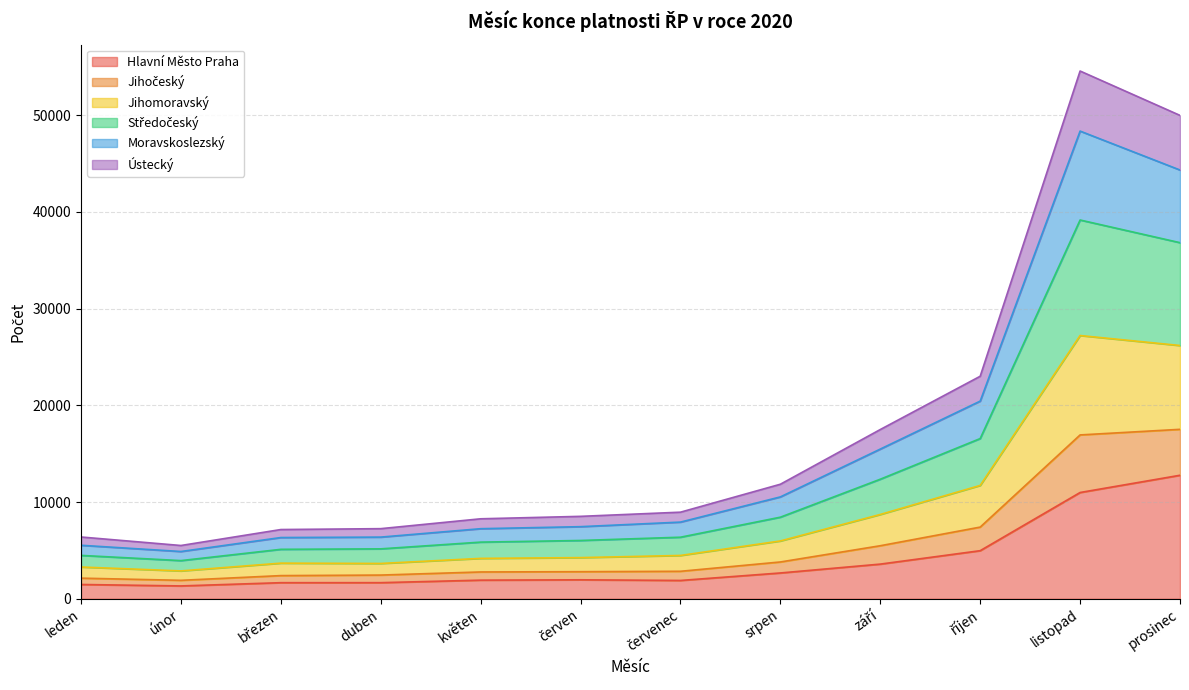

The Hlavní Město Praha series shows 2426 at leden. True or false?

False